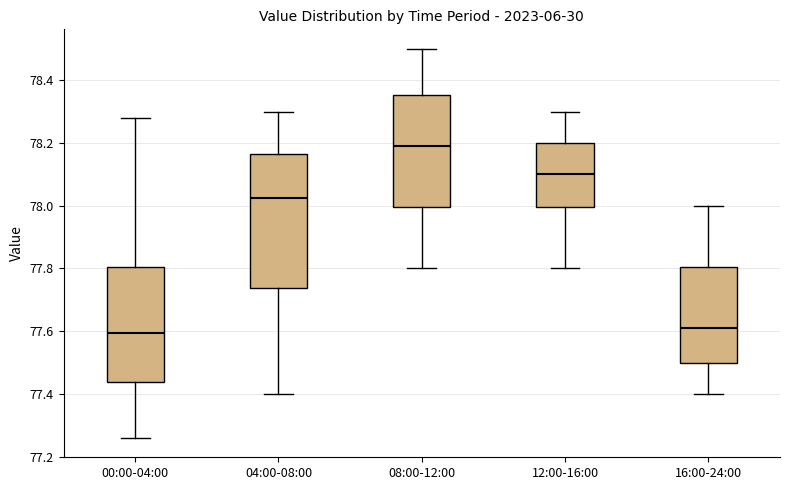

Where is the upper edge of the box for 08:00-12:00 on the y-axis? The values are not printed on the chart, so give them approximately, as read against the axis.

78.36